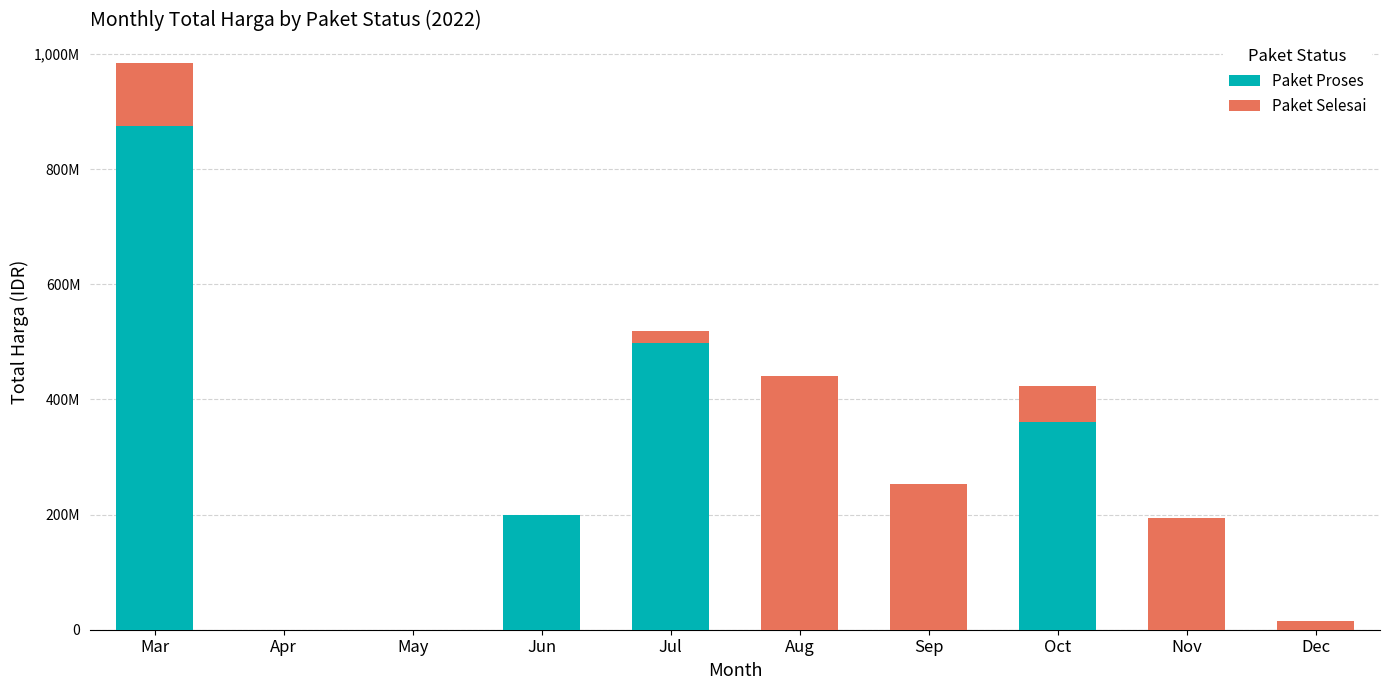

What are all the series names shown in the legend?

Paket Proses, Paket Selesai